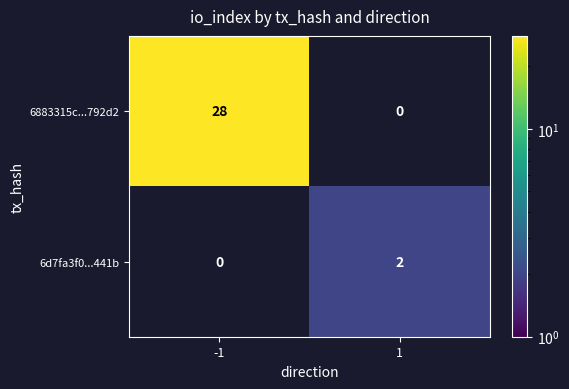

The 6d7fa3f0...441b series shows 1 at 1. True or false?

False